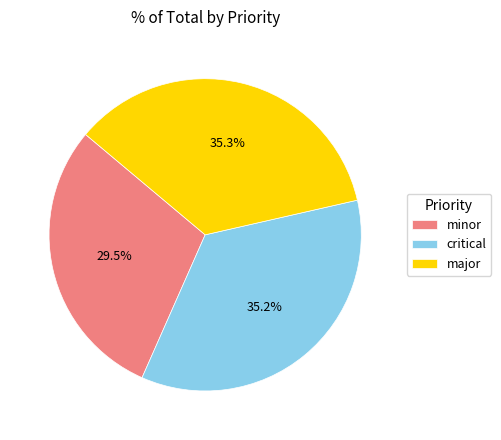

Count the number of slices in the pie.

3